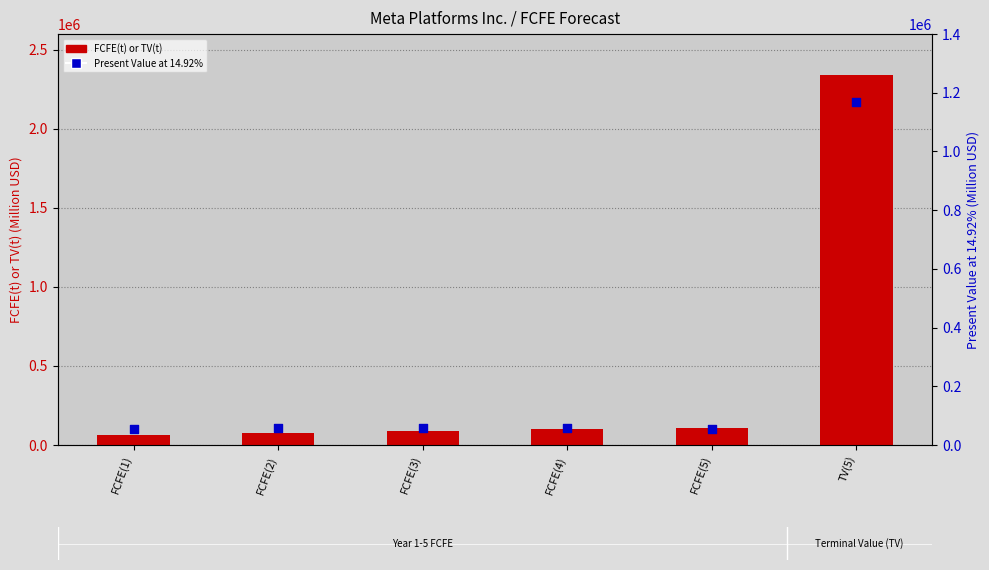

Which series contains the highest Y value?

FCFE(t) or TV(t)